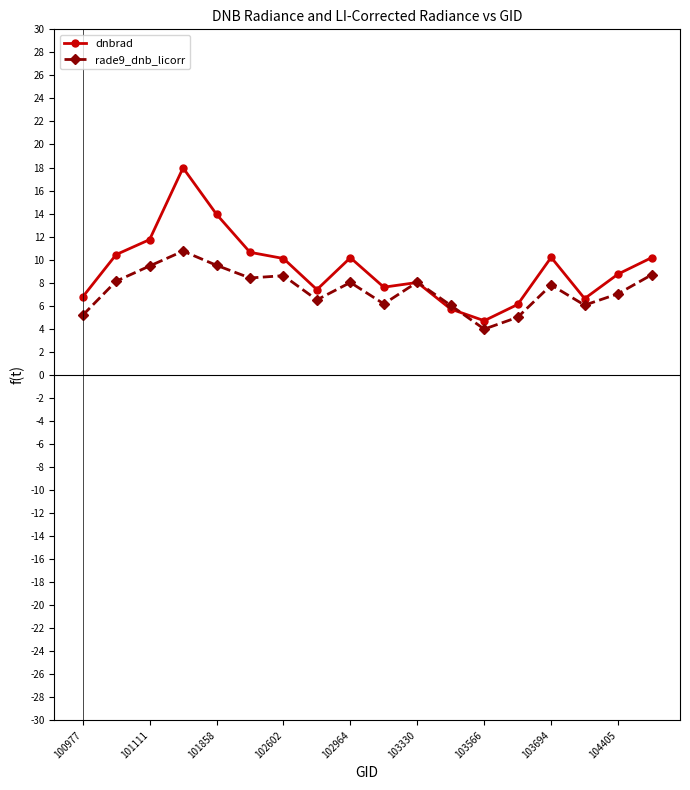

What is the minimum value for dnbrad?

4.7